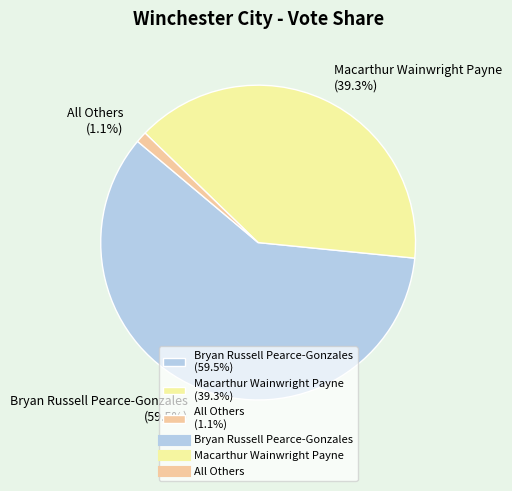

Rank the categories by value from highest to lowest.

Bryan Russell Pearce-Gonzales, Macarthur Wainwright Payne, All Others